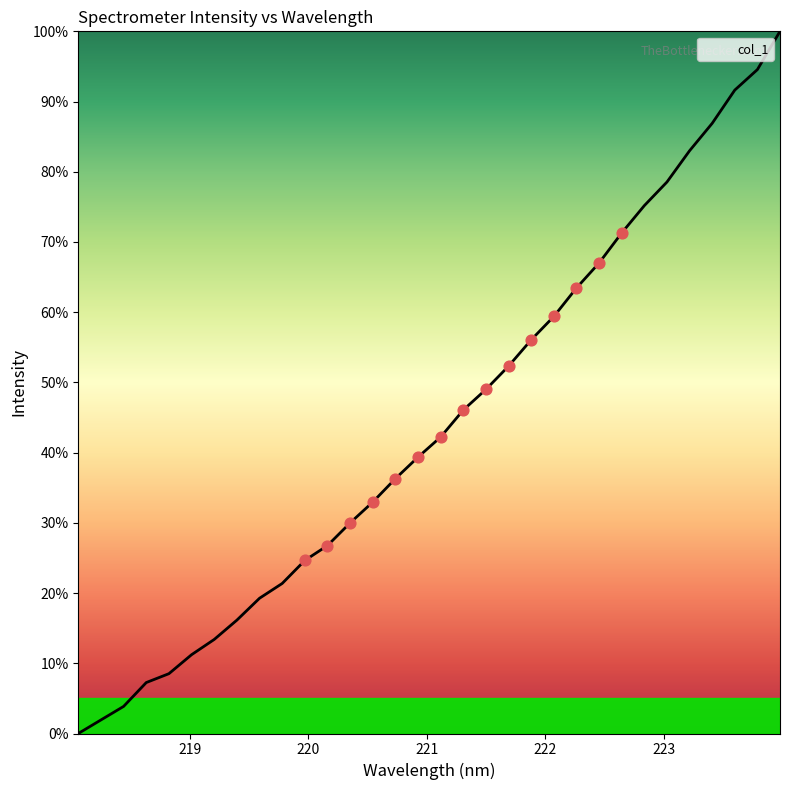

What is the greatest value displayed?

100.0